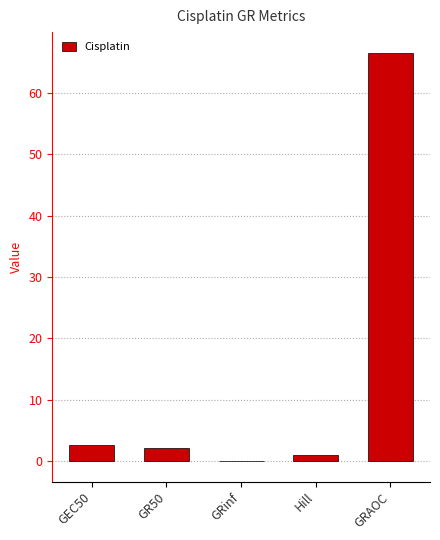

The value at GRAOC is 66.6. True or false?

True